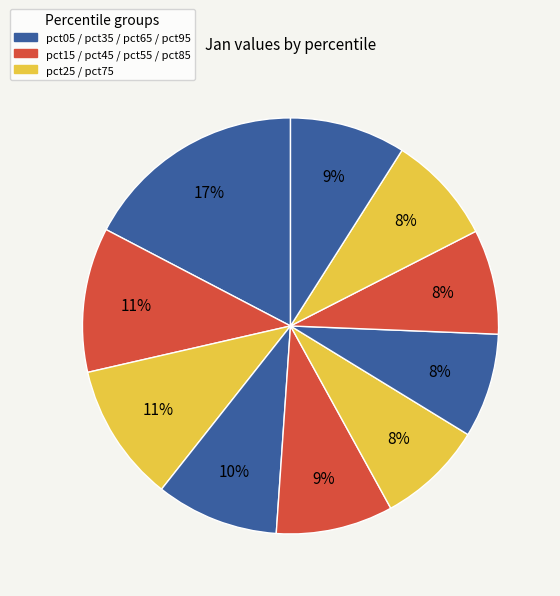

How many segments does this pie chart have?

10